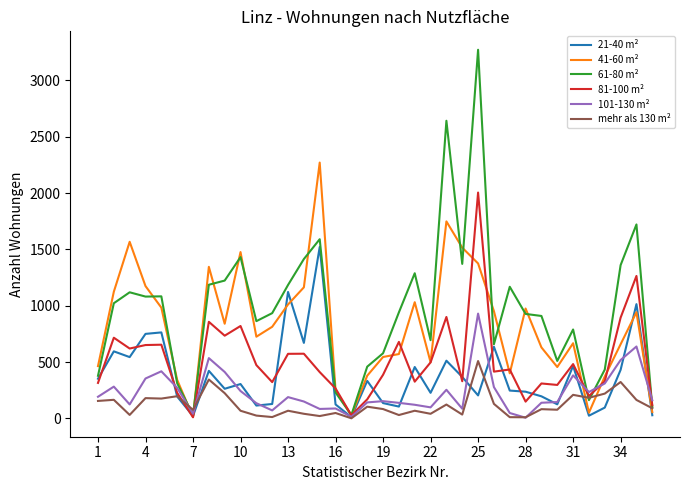

List the series in order of their peak value, lowest first.

mehr als 130 m², 101-130 m², 21-40 m², 81-100 m², 41-60 m², 61-80 m²